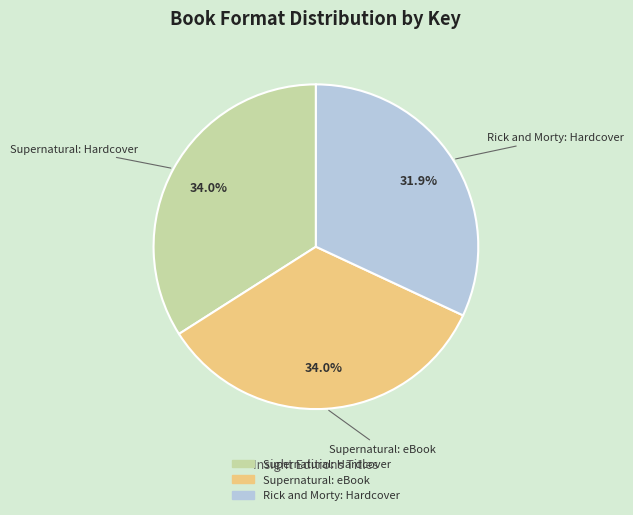

Is the sum of Rick and Morty: Hardcover and Supernatural: Hardcover greater than half?

Yes